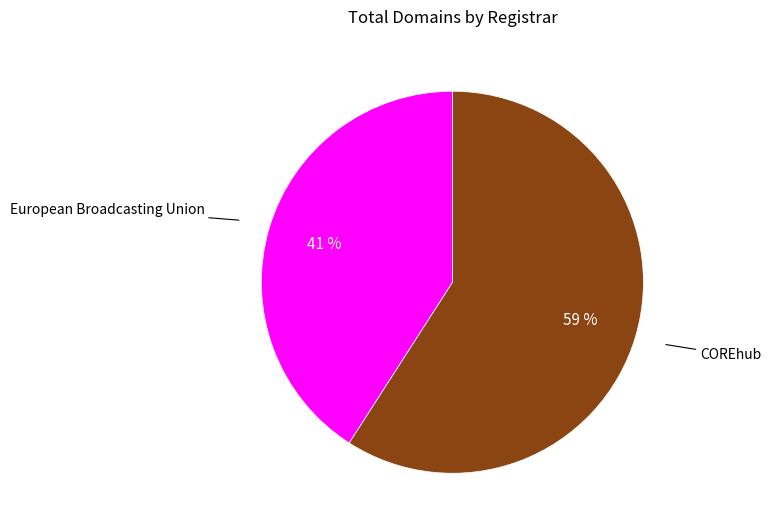

Is there a majority slice in this chart?

Yes